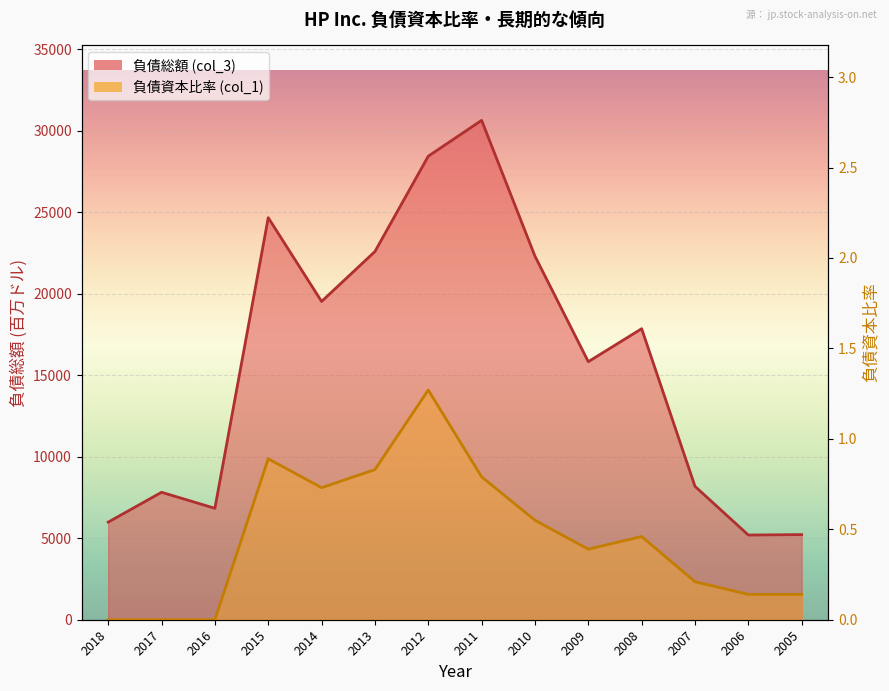

Which label corresponds to the smallest value in the chart?

2018